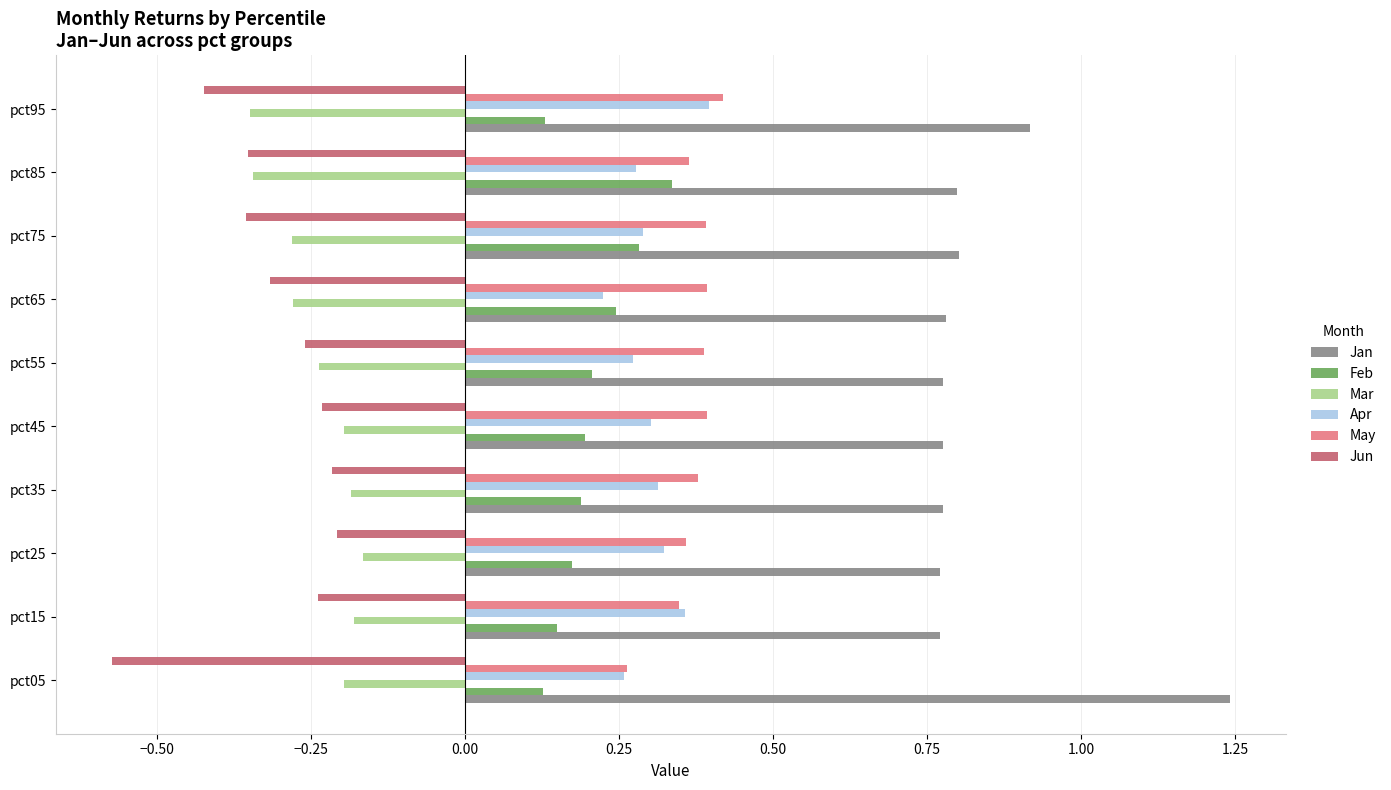

What is the difference between the maximum and minimum values in the Jan series?

0.5